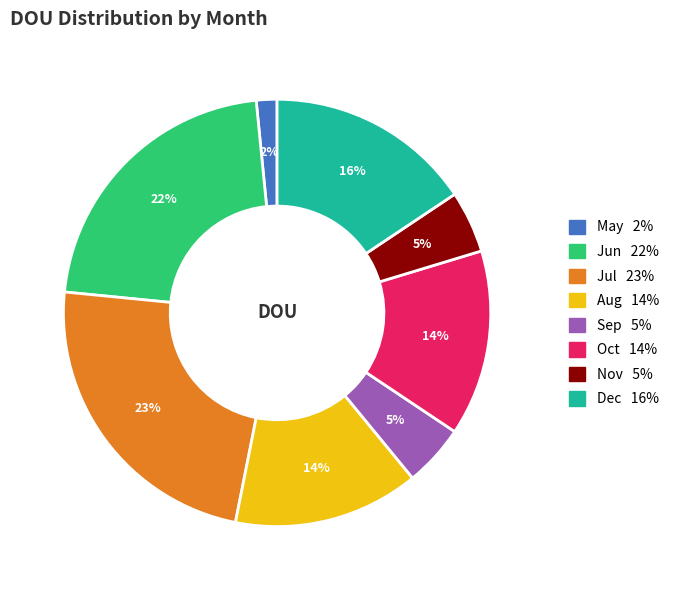

How many segments does this pie chart have?

8